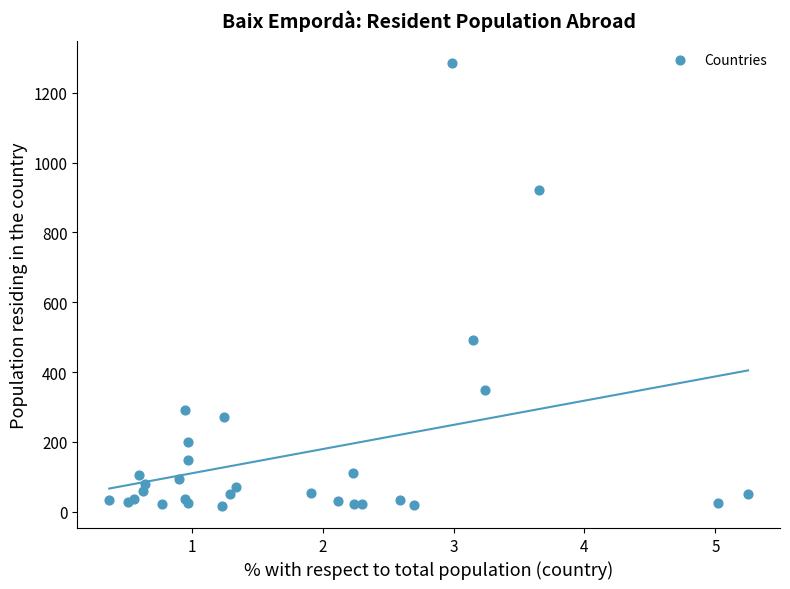

What Y value in the scatter plot is closest to 651?

491